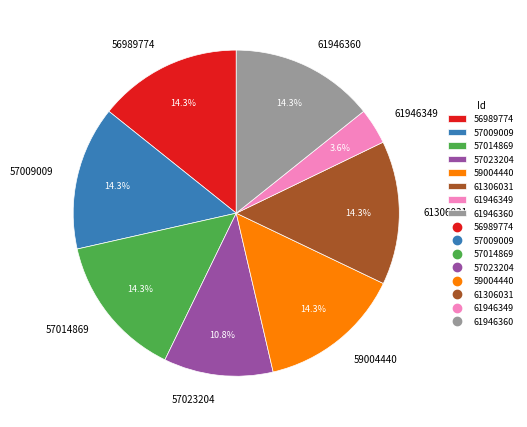

The 61306031 slice represents 14% of the pie. True or false?

True